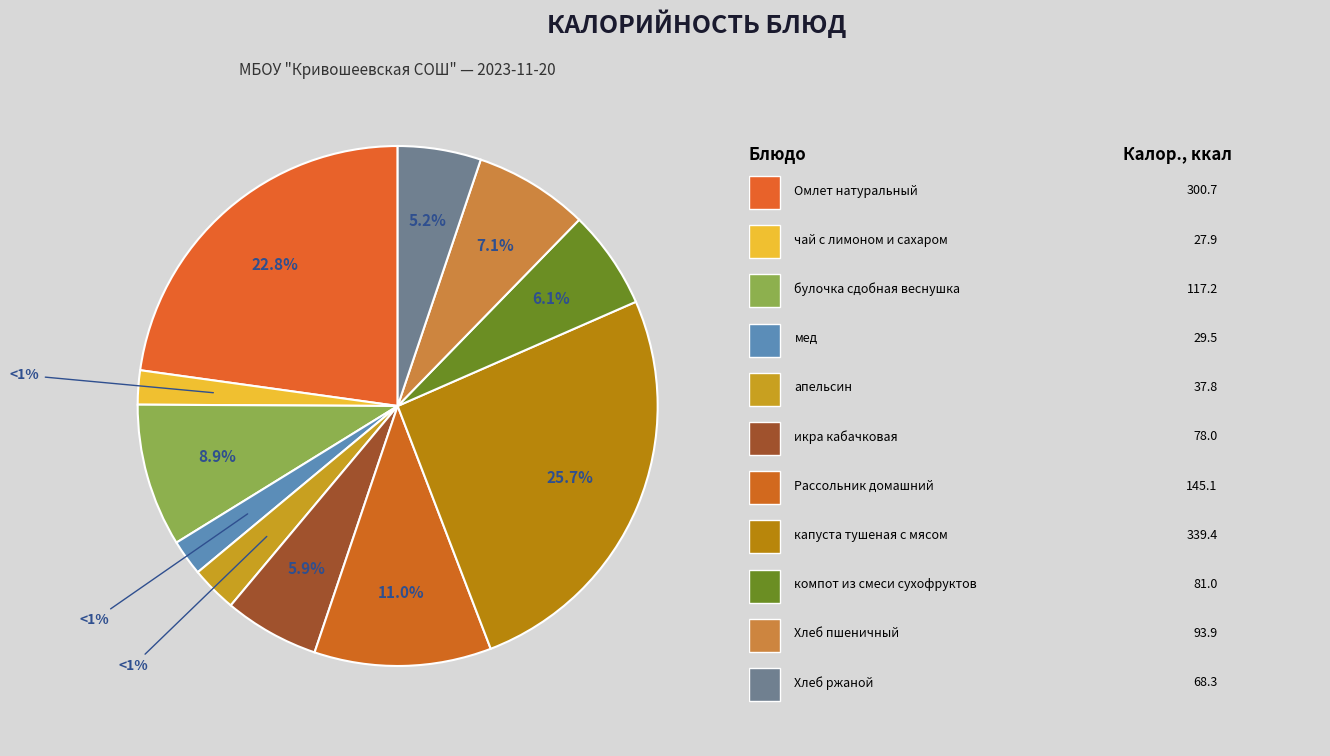

Is there a majority slice in this chart?

No